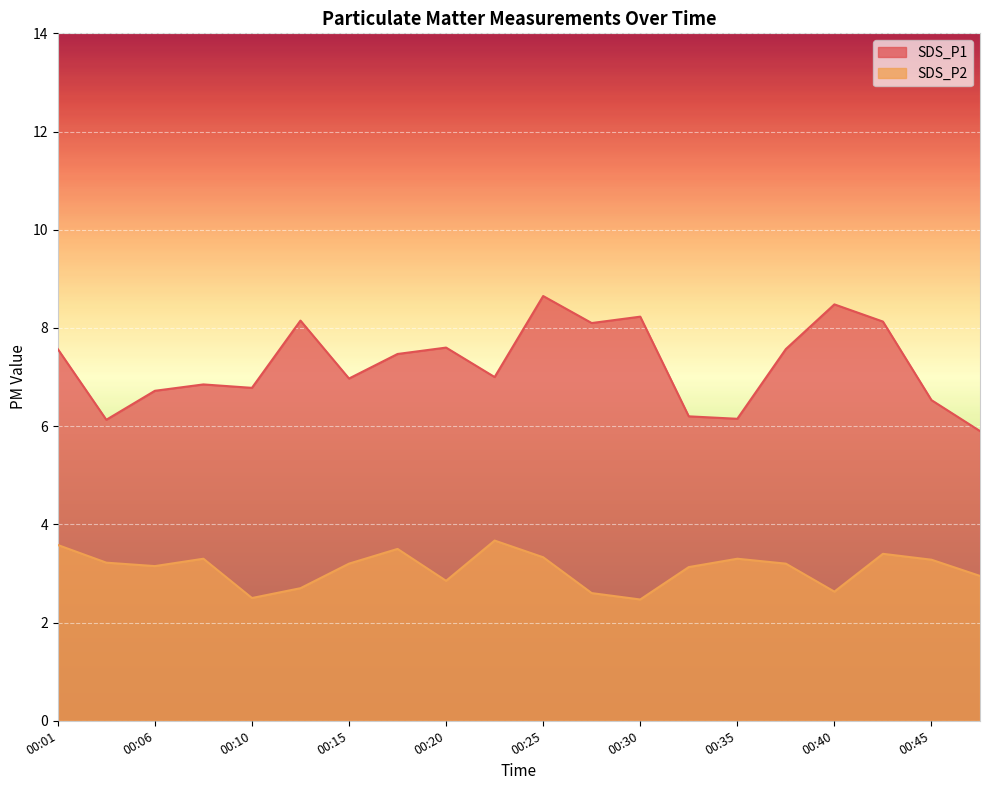

Read the SDS_P2 value at 00:06.

3.1